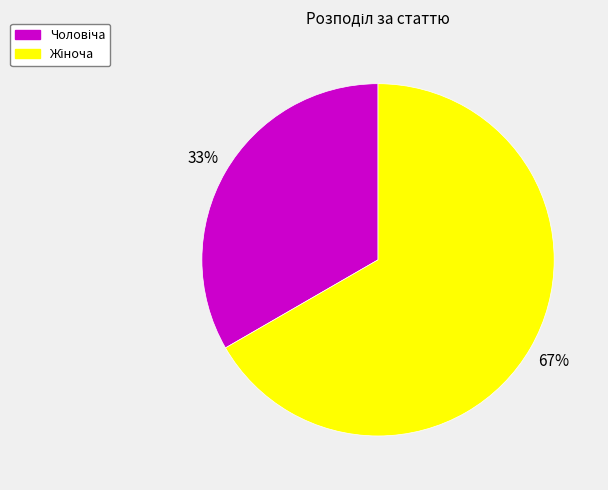

To the nearest percent, what is the average slice percentage?

50%